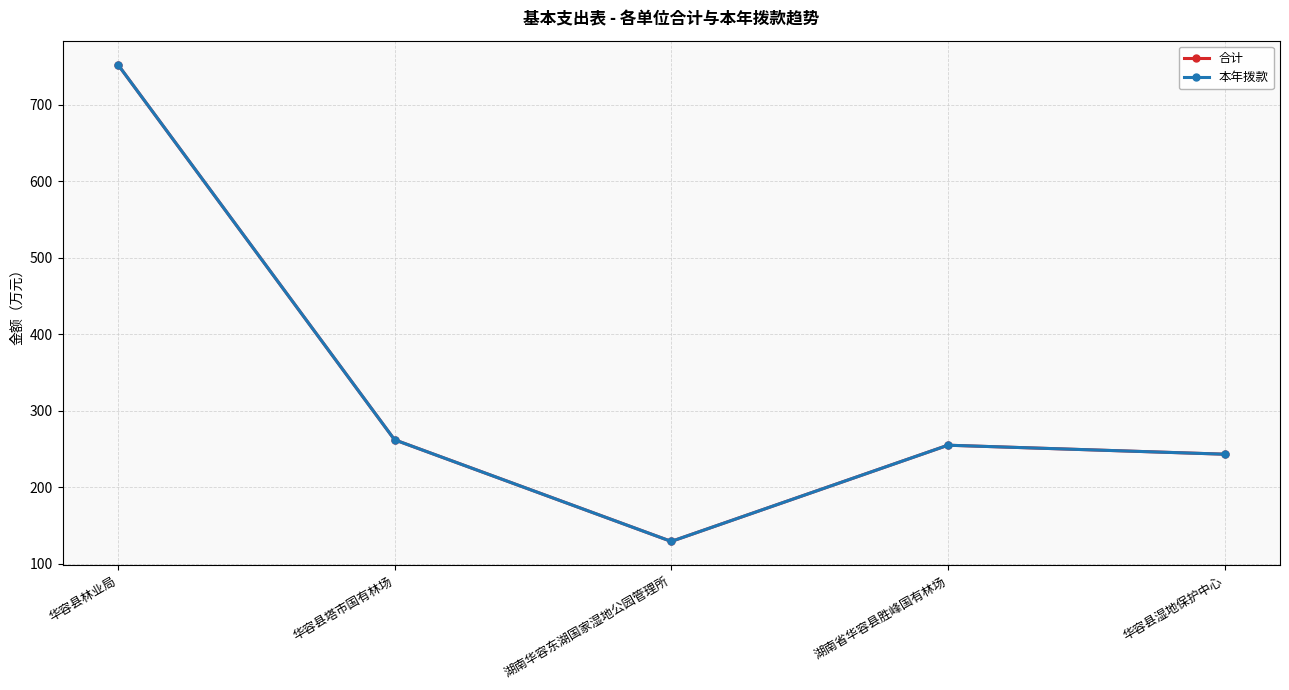

Is this an area chart (filled region under the line)?

No